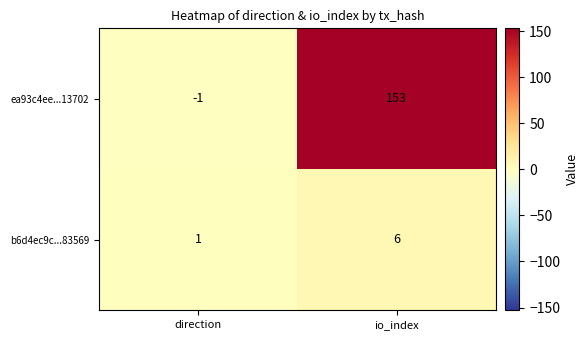

What is the difference between the maximum and minimum values in the ea93c4ee...13702 series?

154